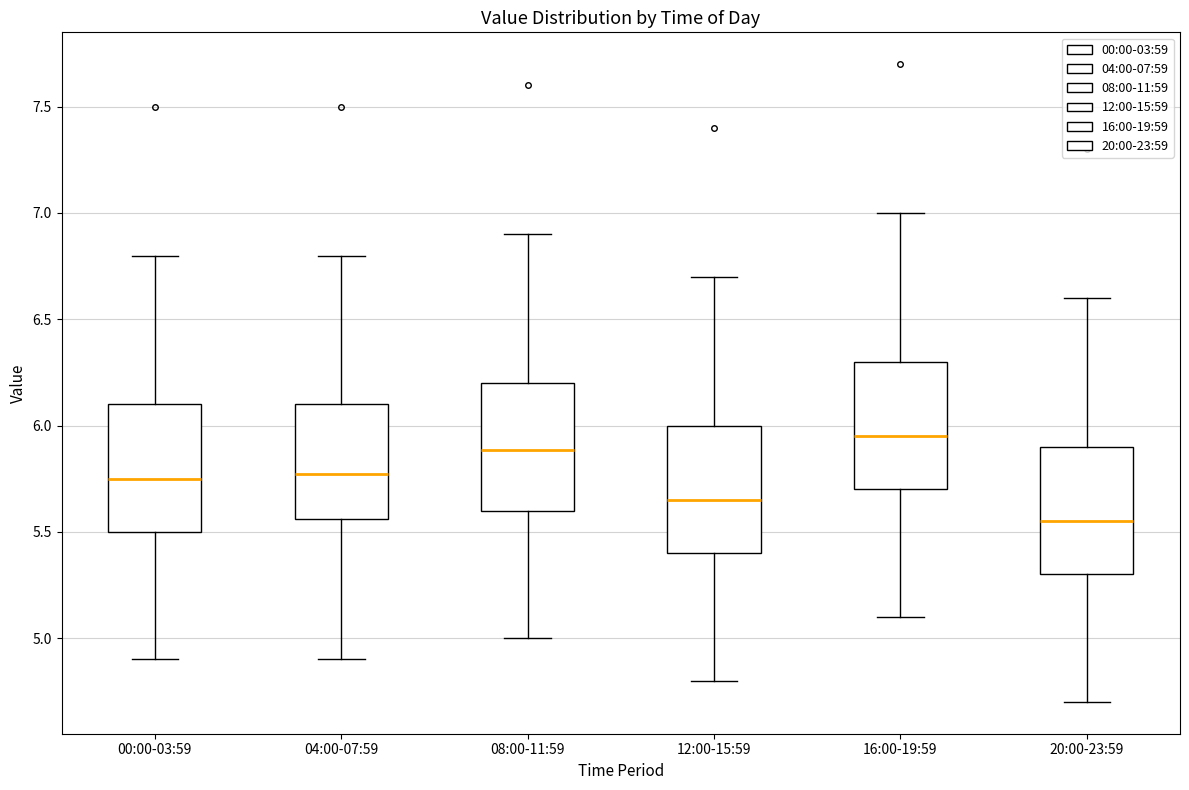

Which box's median line is the lowest?

20:00-23:59